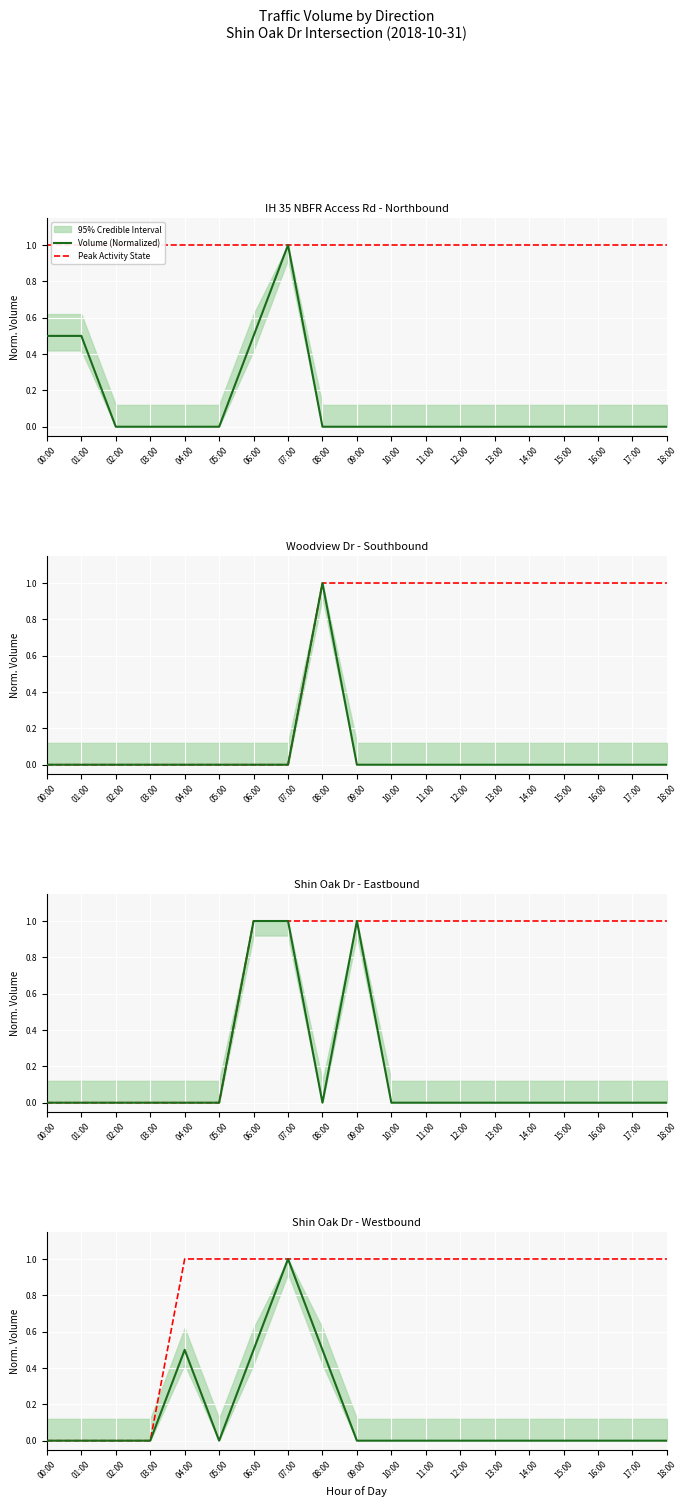

Is the value of Volume (Normalized) at 18:00 greater than the value of Peak Activity State at 11:00?

No